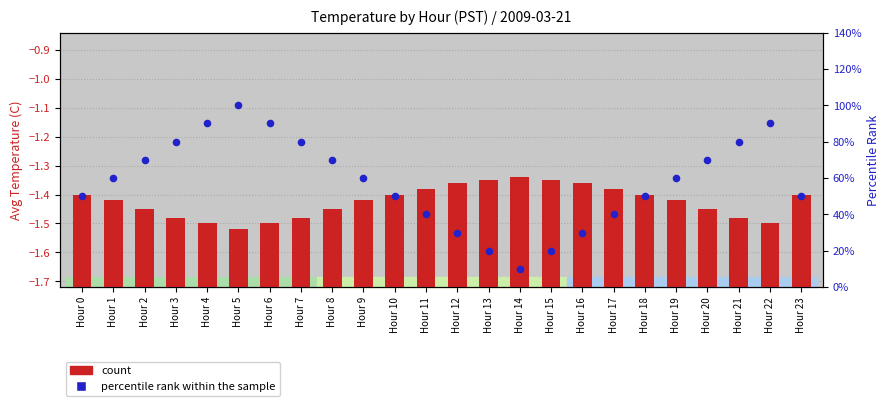

Is the value of count at Hour 2 greater than the value of percentile rank within the sample at Hour 14?

Yes